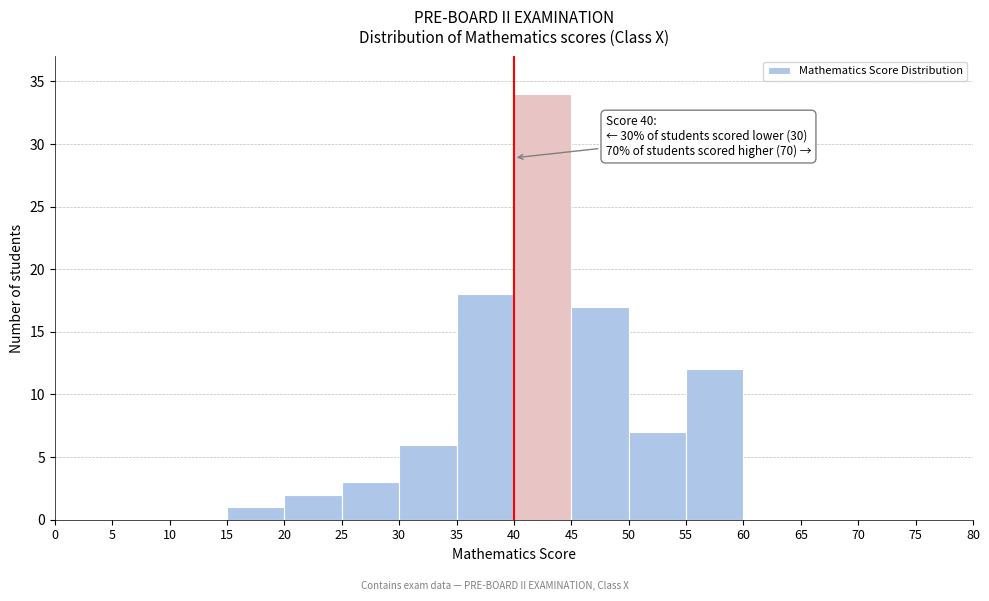

Which range on the x-axis has the tallest bar?

40 to 45